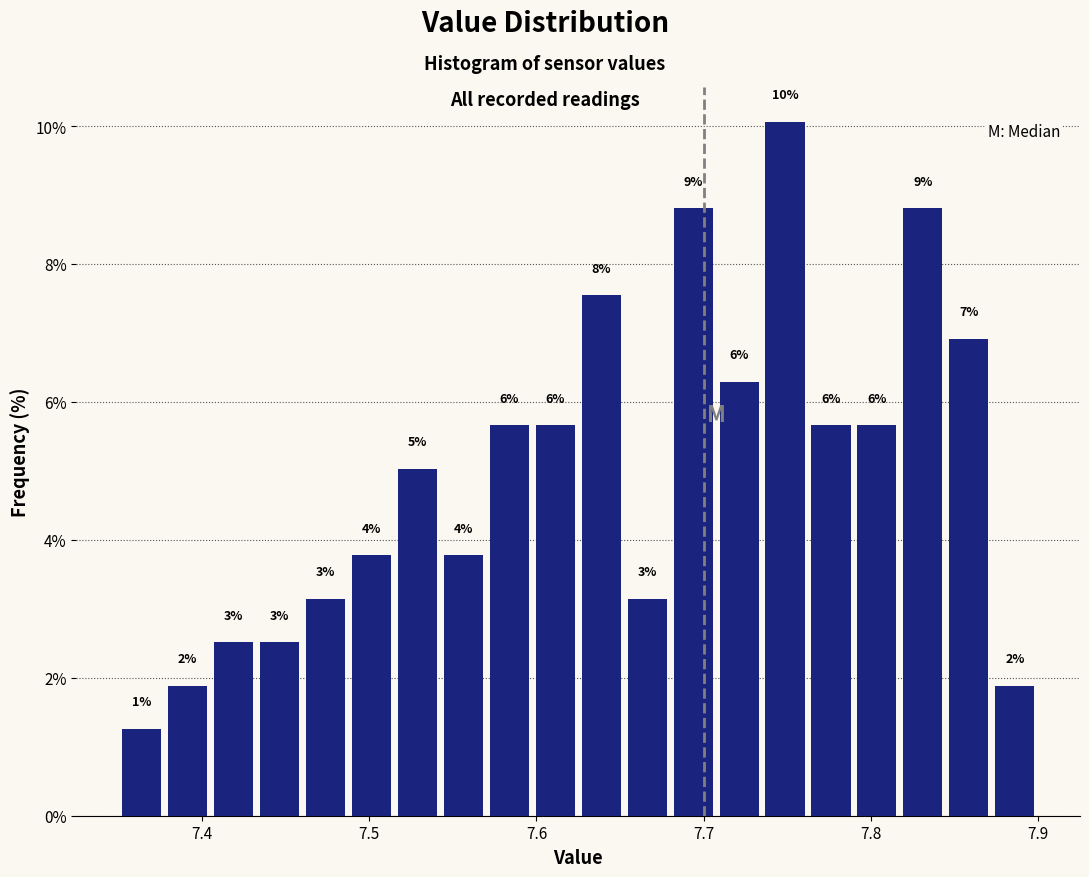

Read against the x-axis, roughly where is the centre of the tallest bar?

7.75